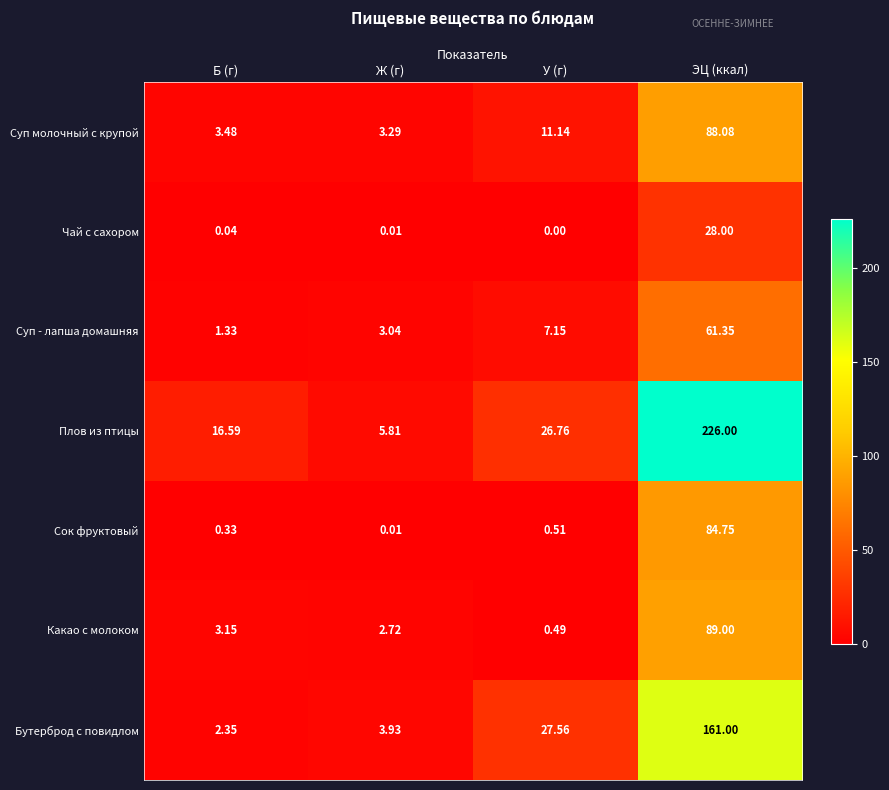

At which category is the sum across all series the highest?

ЭЦ (ккал)